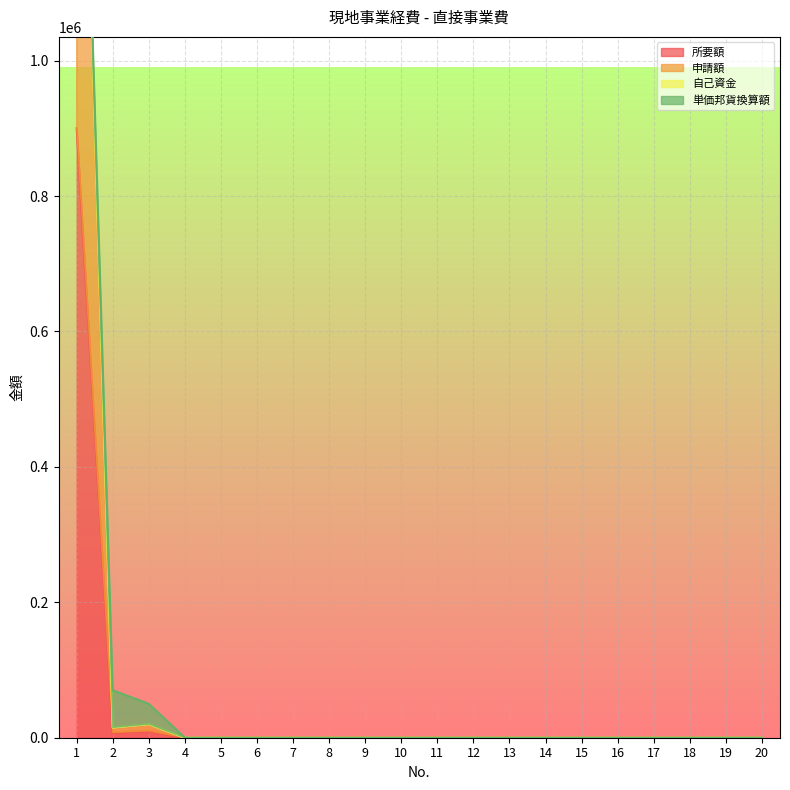

The 申請額 series shows 746878 at 12. True or false?

False